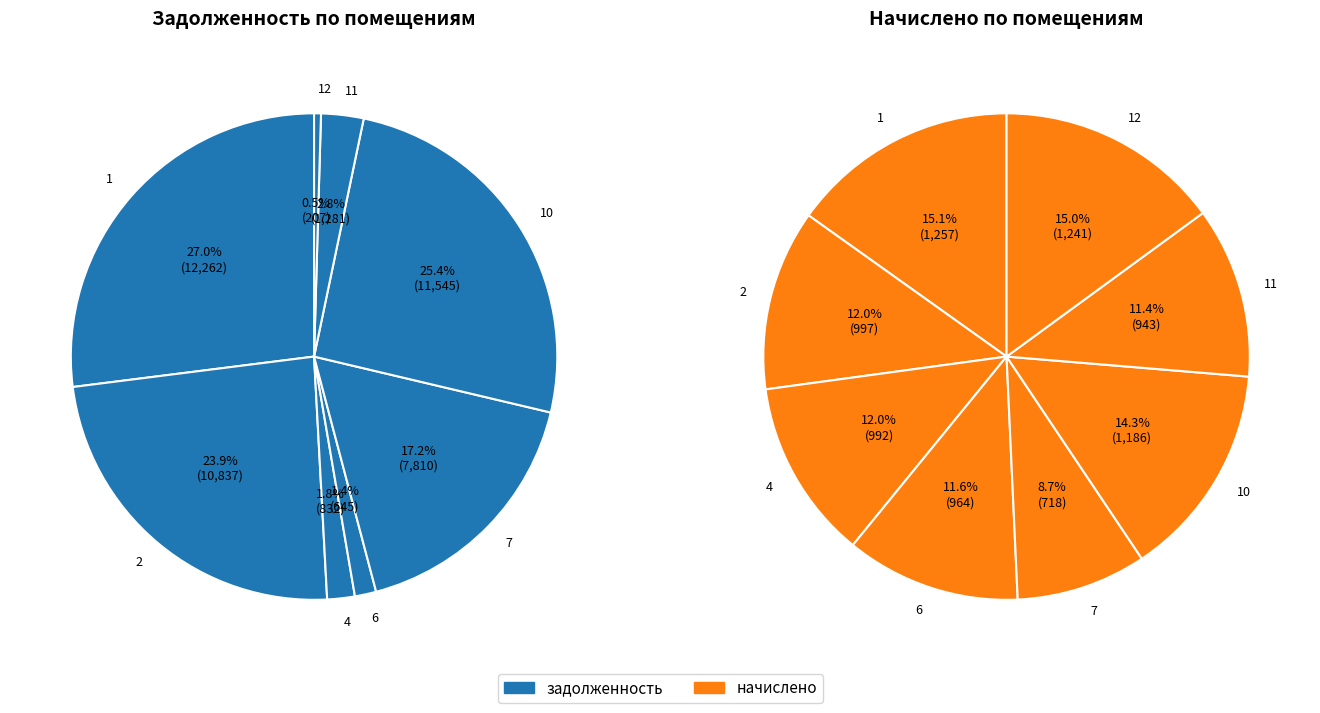

Is there any slice that represents more than half of the pie?

No